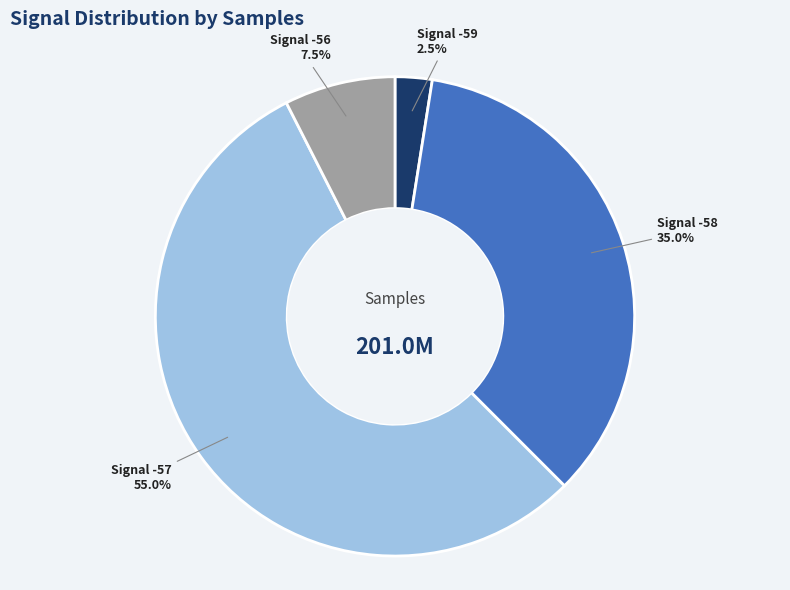

How many slices are in this pie chart?

4